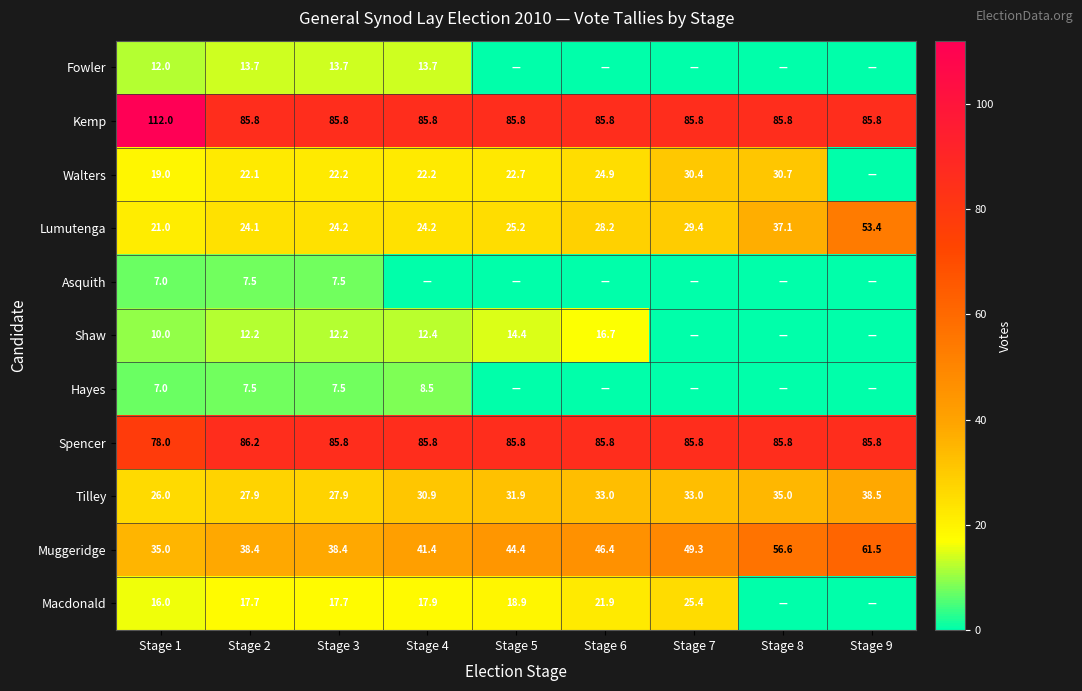

What is the difference between the second highest and minimum values in the Muggeridge series?

21.6